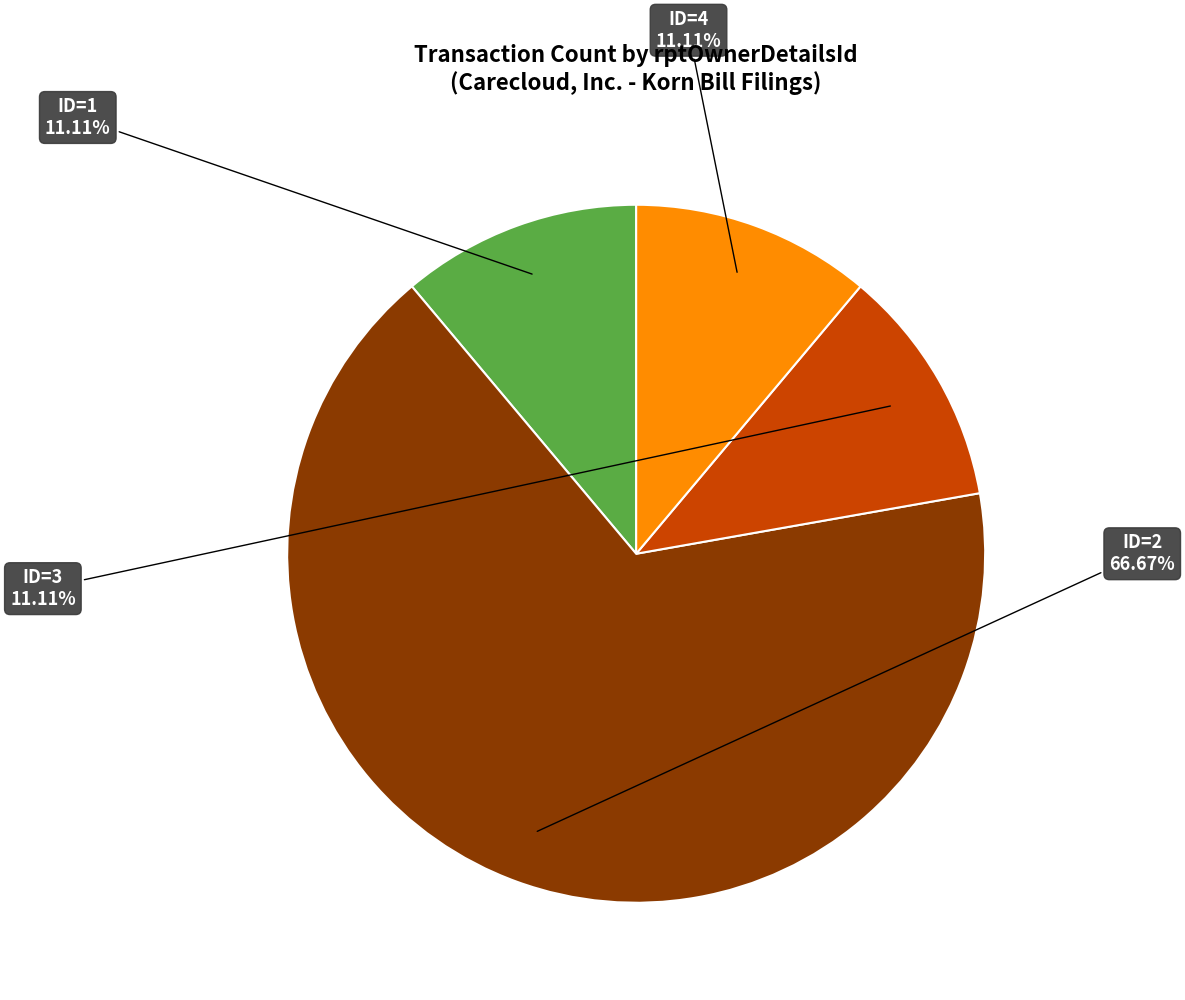

Count the number of slices in the pie.

4